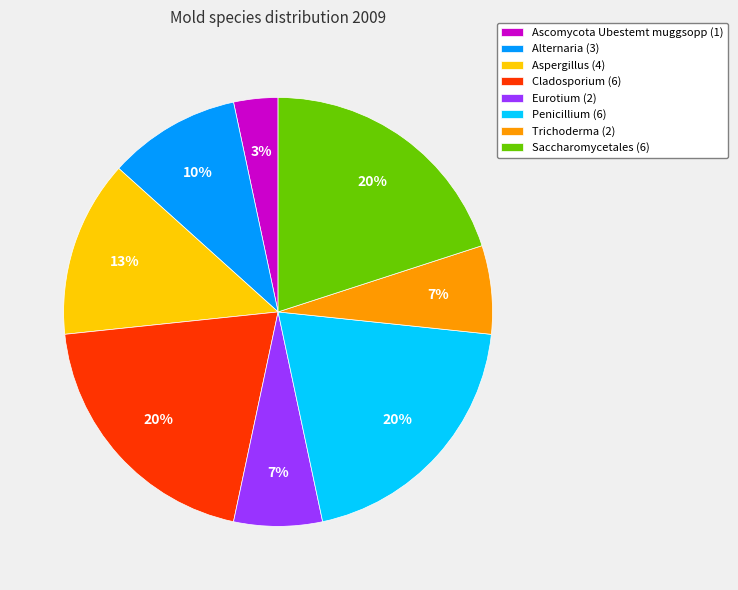

To the nearest percent, what percentage of the pie is Penicillium?

20%